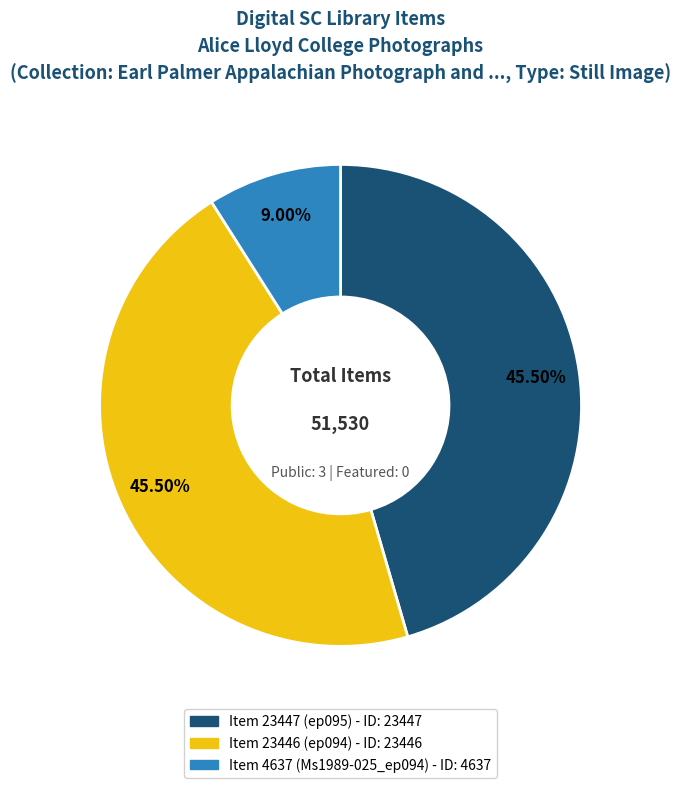

Which has a higher value, Item 4637 (Ms1989-025_ep094) or Item 23446 (ep094)?

Item 23446 (ep094)